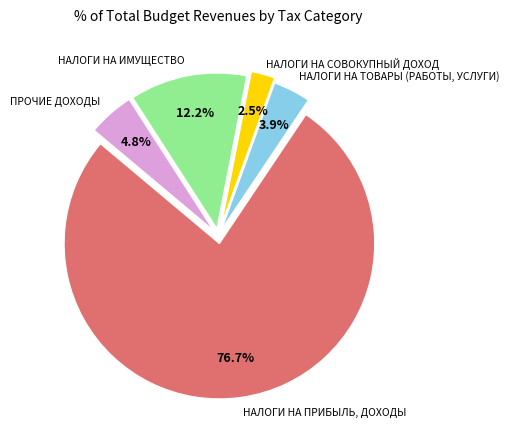

Does any single category account for the majority?

Yes